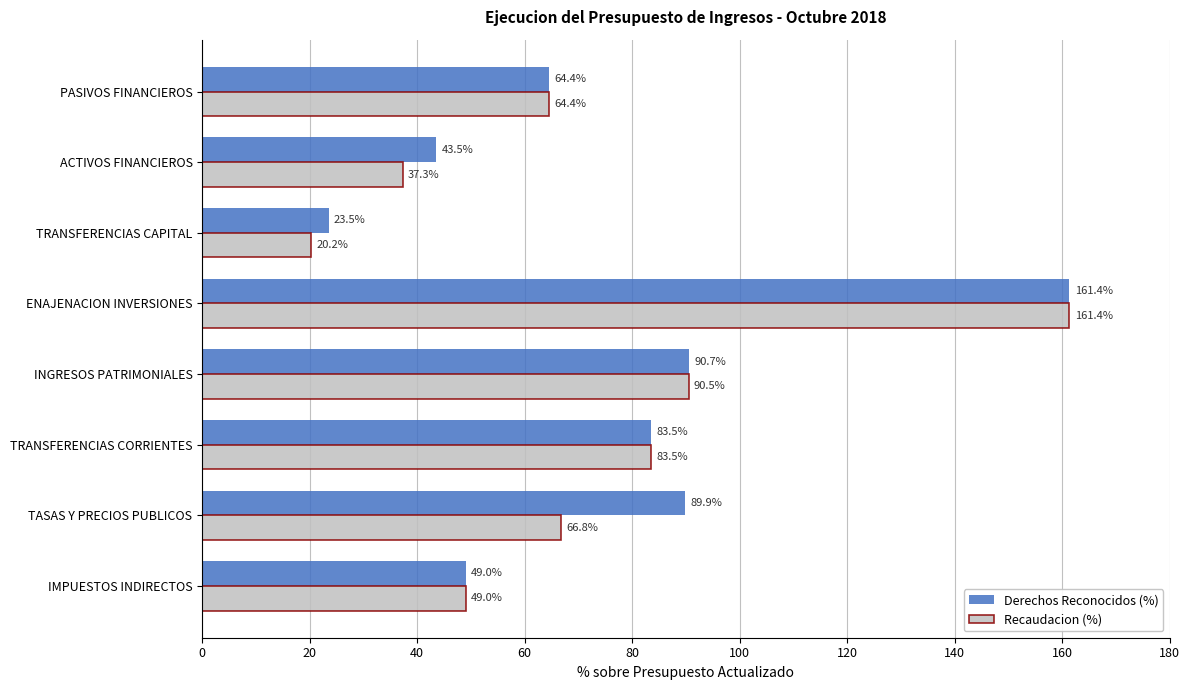

How many values in the Recaudacion (%) series are below 66?

4